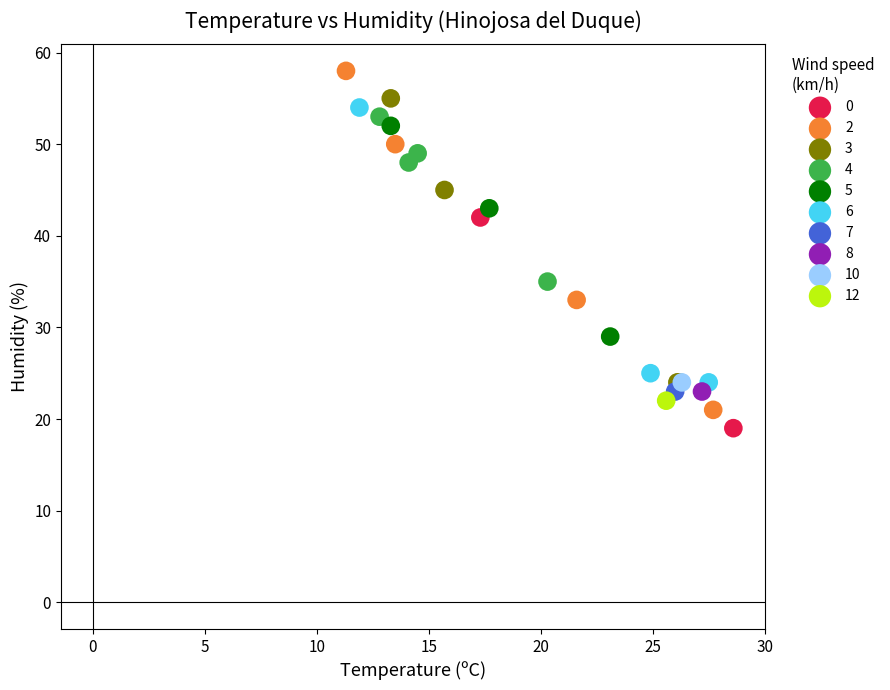

Which series reaches the minimum Y coordinate?

0